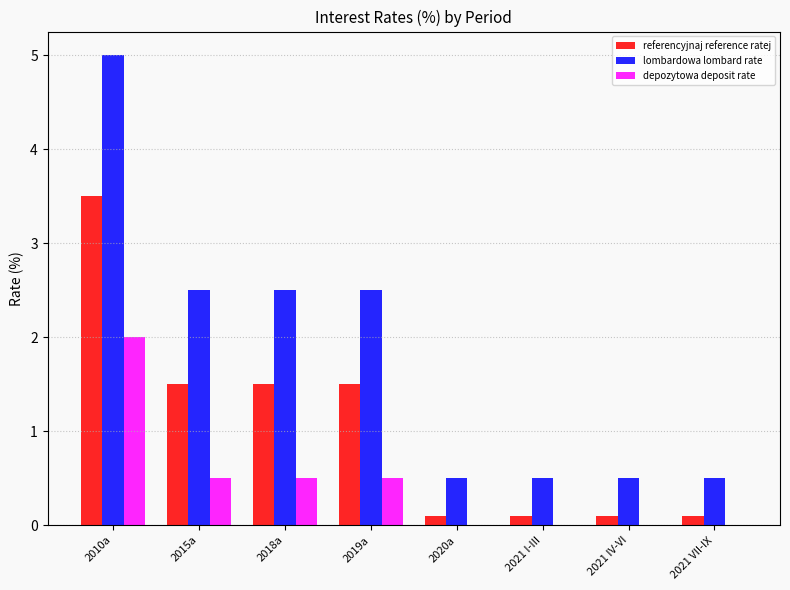

The referencyjnaj reference ratej series shows 0.7 at 2015a. True or false?

False